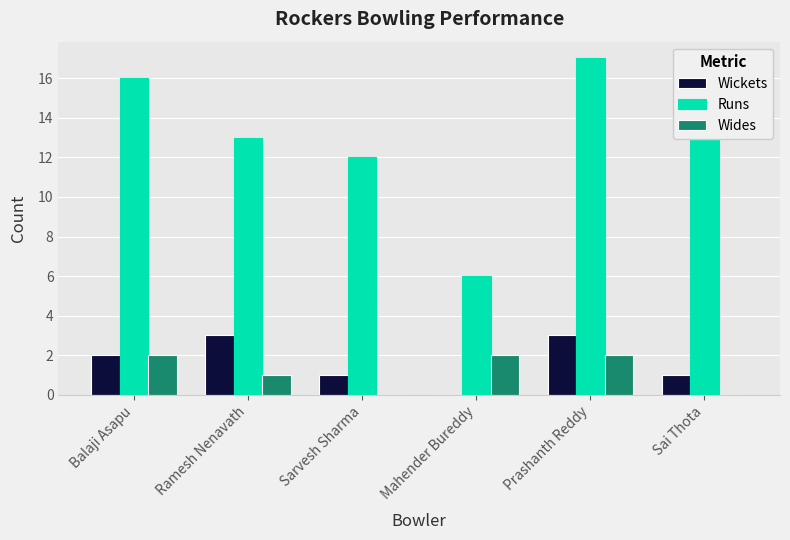

How many groups of bars are there?

6